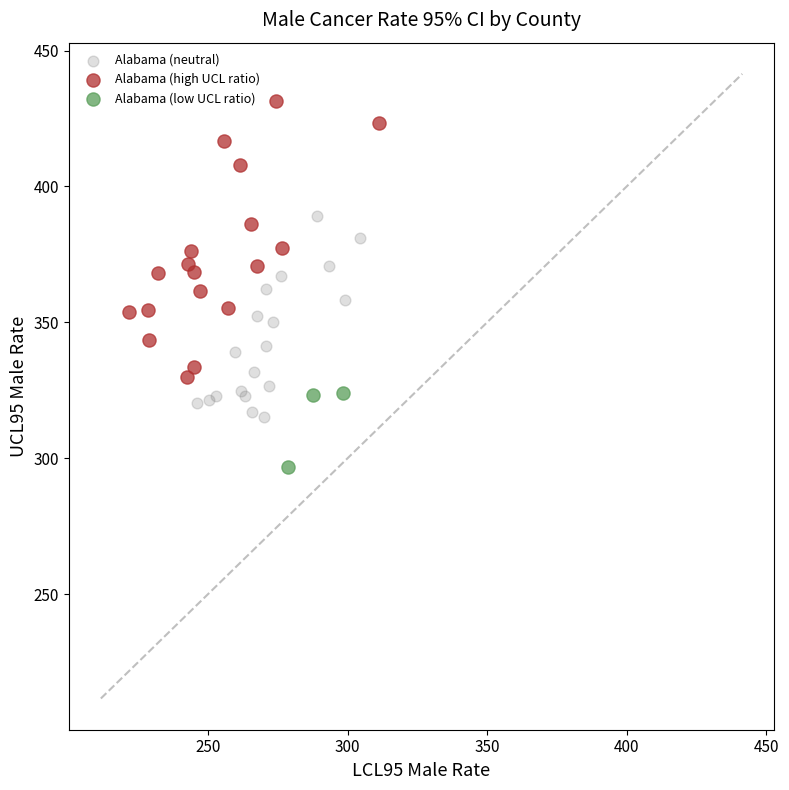

Which series has the widest spread of Y values?

Alabama (high UCL ratio)